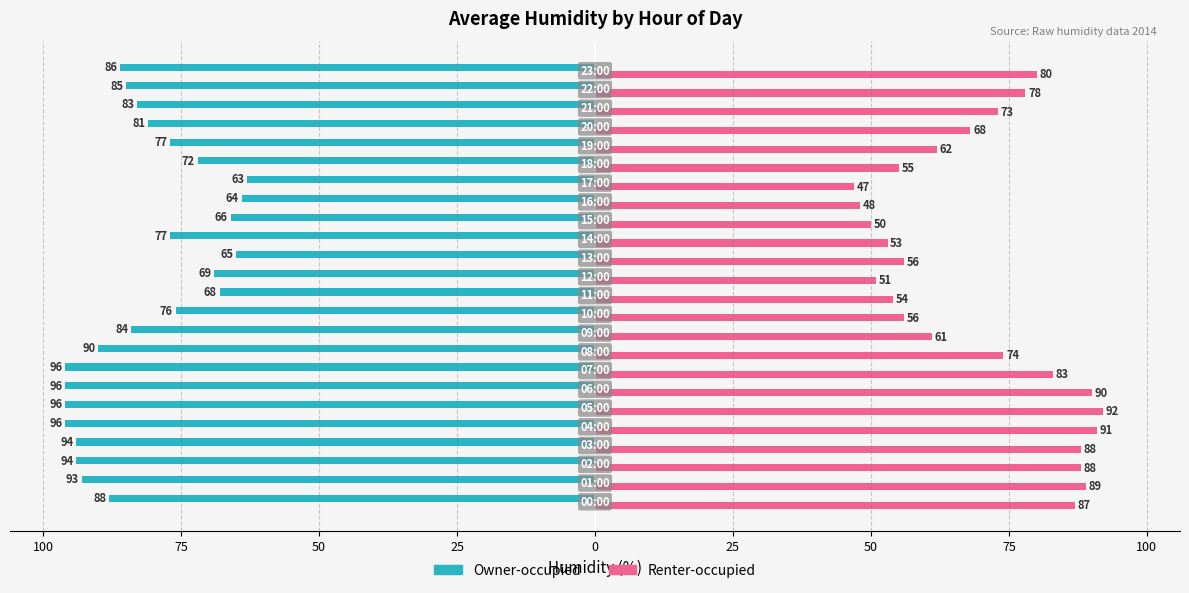

What are all the series names shown in the legend?

Owner-occupied, Renter-occupied